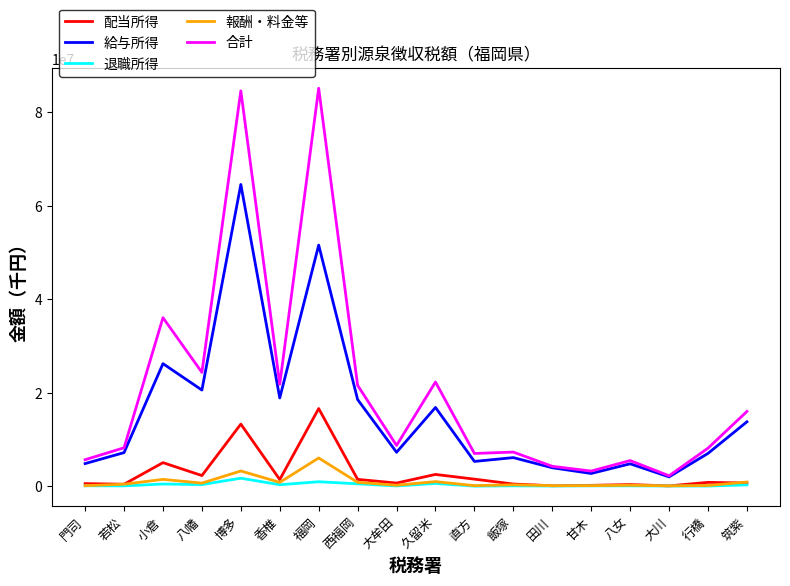

What is the difference between the second highest and second lowest values in the 報酬・料金等 series?

3143772